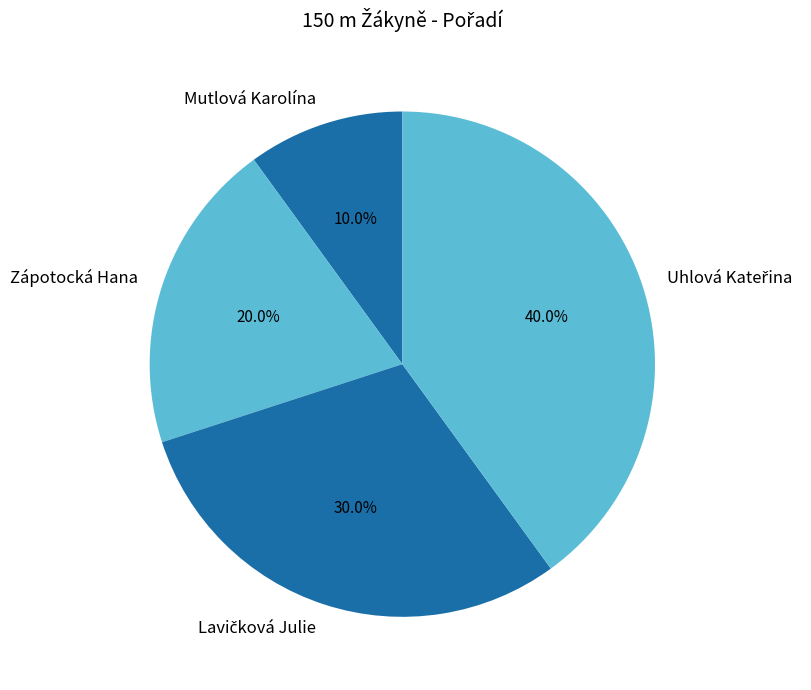

How many segments does this pie chart have?

4